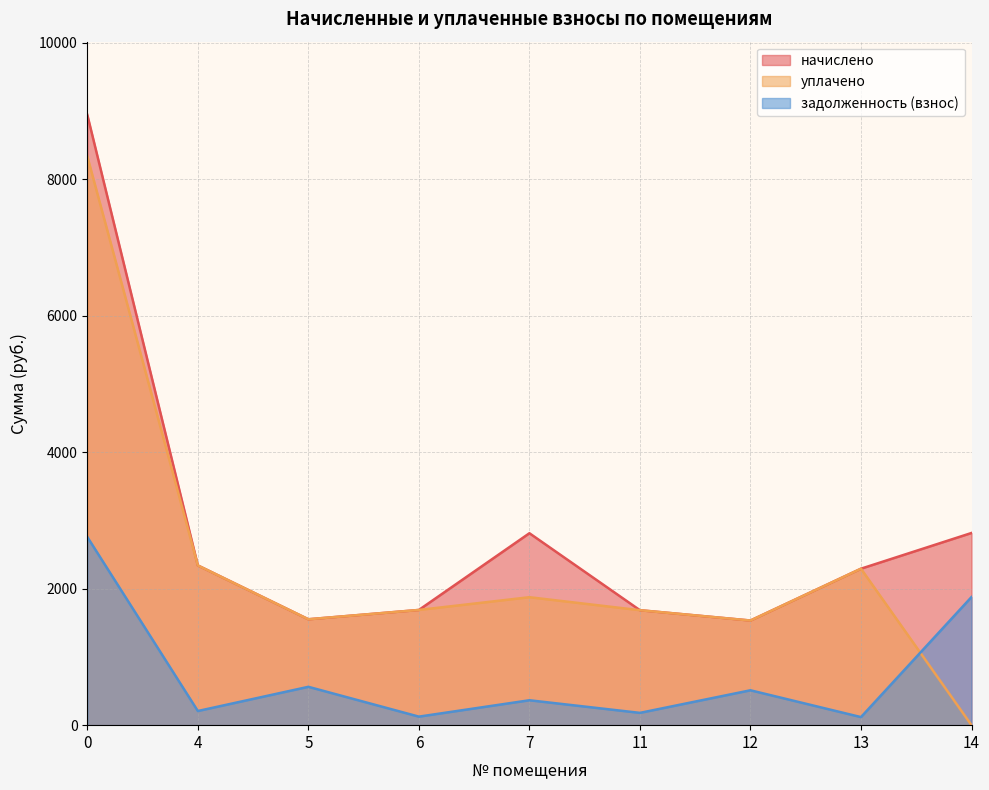

List the series in order of their peak value, highest first.

начислено, уплачено, задолженность (взнос)